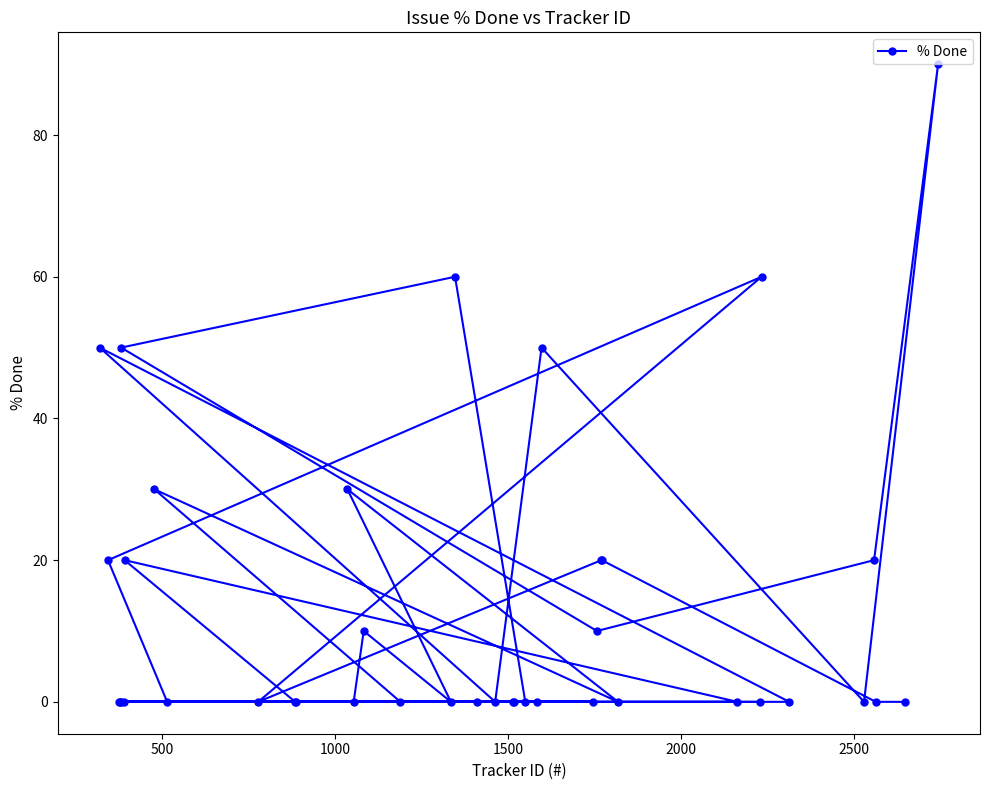

What is the value of the 16th point from the left?

10